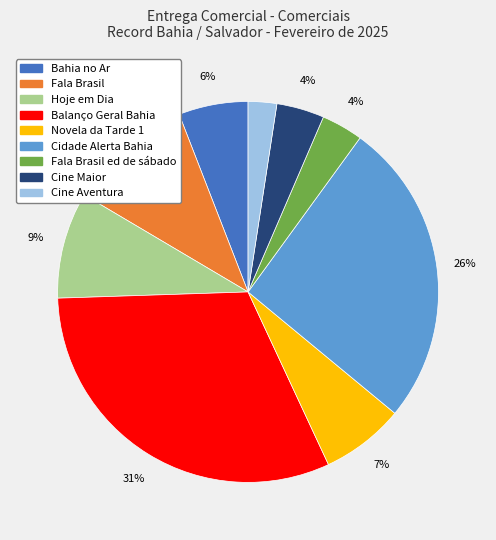

What percentage is the Fala Brasil ed de sábado slice, to the nearest percent?

4%